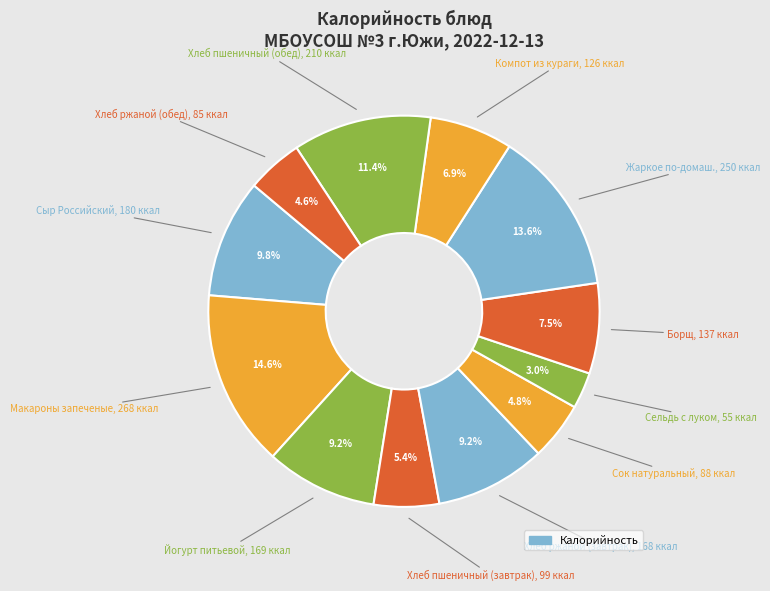

How many slices are in this pie chart?

12